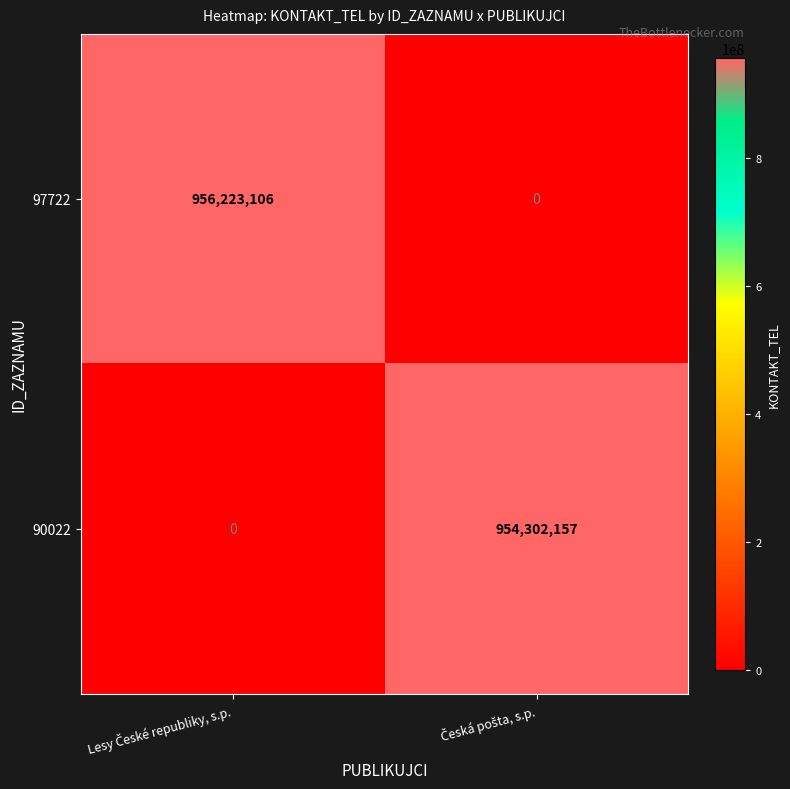

Reading left to right, what are all the values shown in this chart?

97722: 956223106	0
90022: 0	954302157